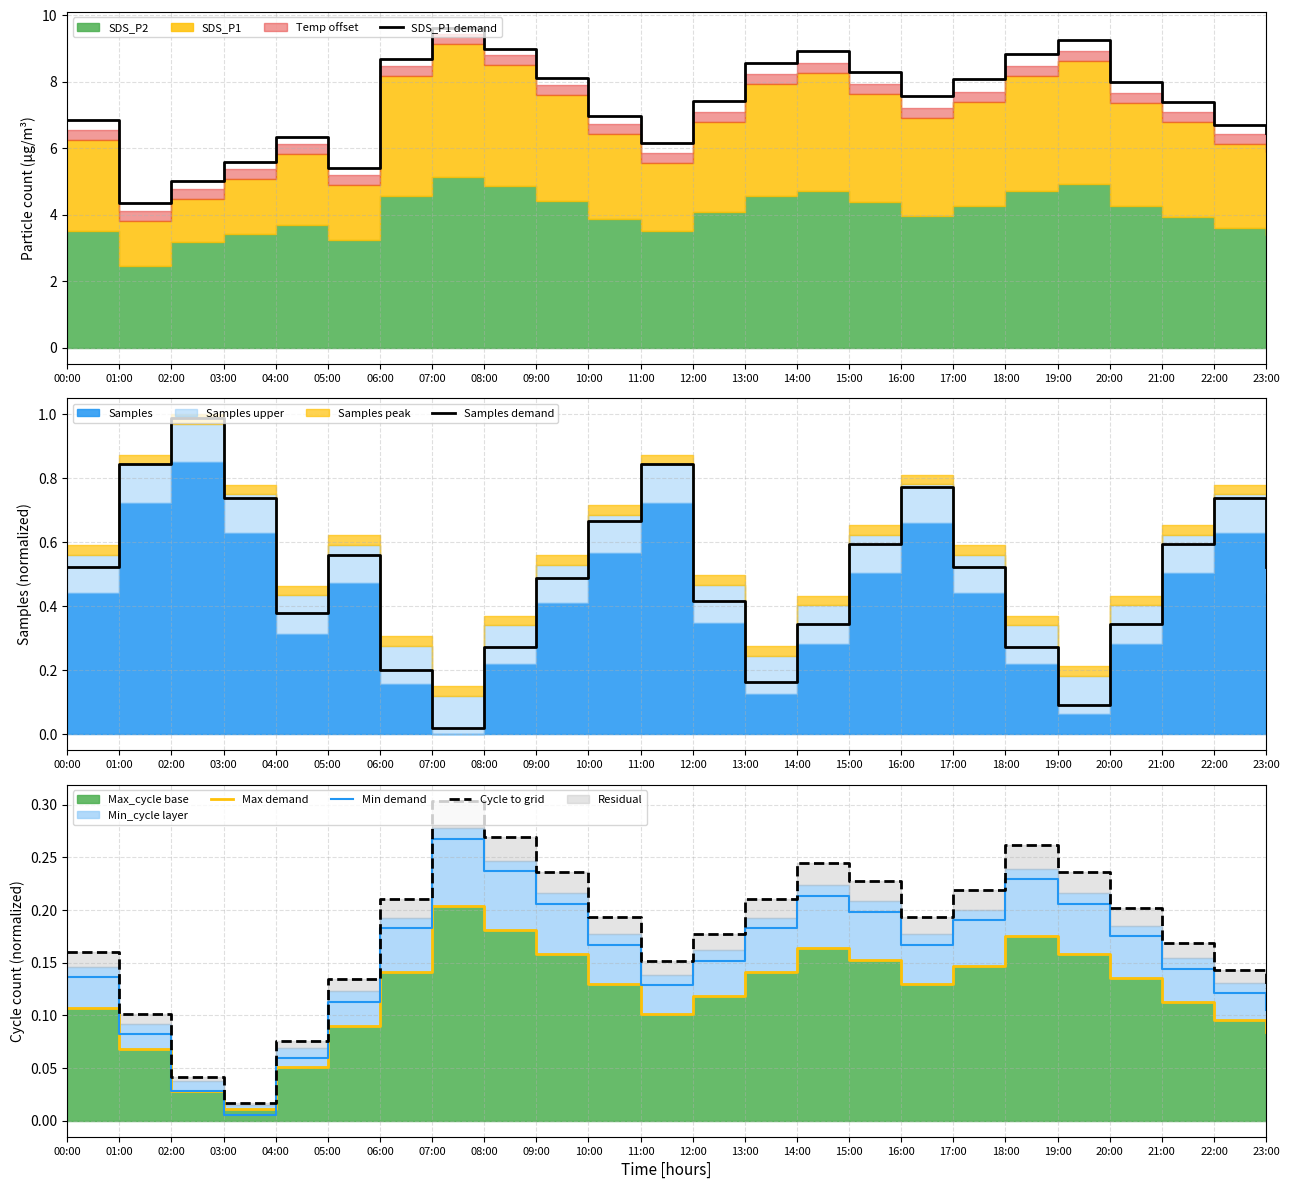

What is the difference between the maximum and minimum values in the Min demand series?

0.3